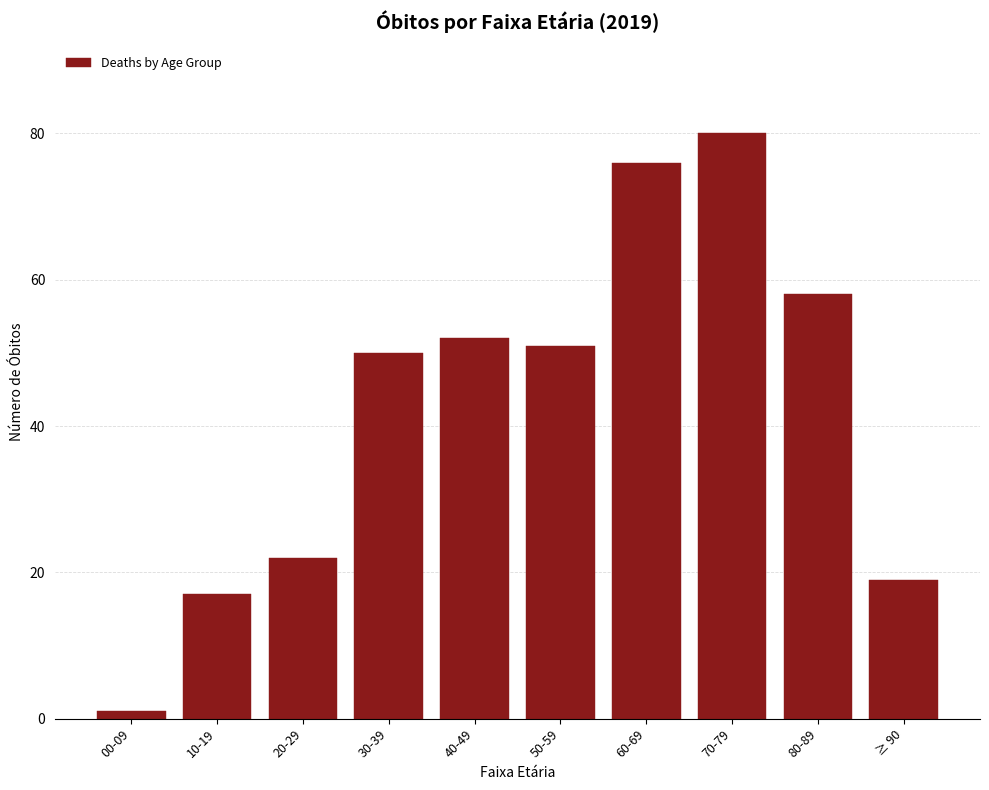

Reading left to right, list all the values displayed in this chart.

00-09=1	10-19=17	20-29=22	30-39=50	40-49=52	50-59=51	60-69=76	70-79=80	80-89=58	≥ 90=19